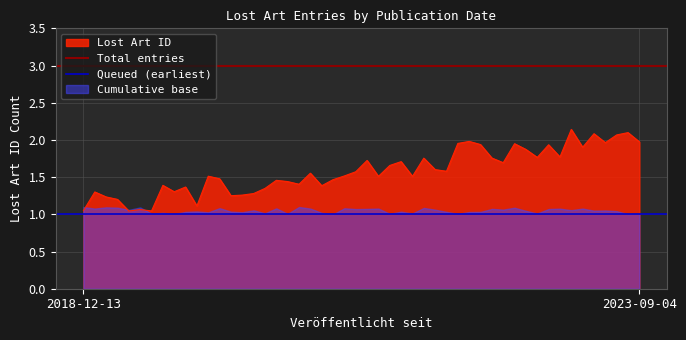

What is the smallest value displayed?

1